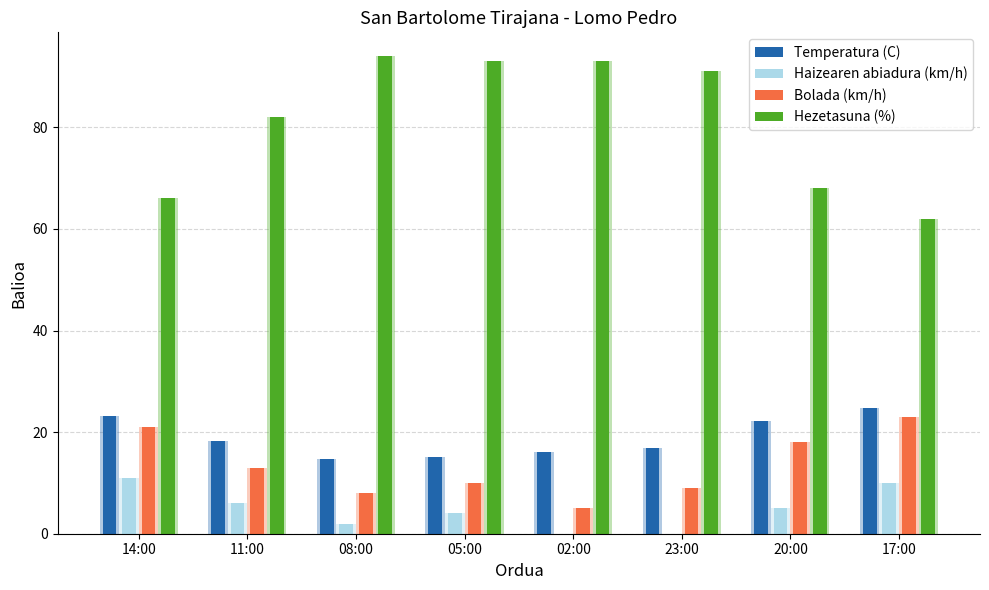

Is the value of Hezetasuna (%) at 14:00 greater than the value of Haizearen abiadura (km/h) at 11:00?

Yes